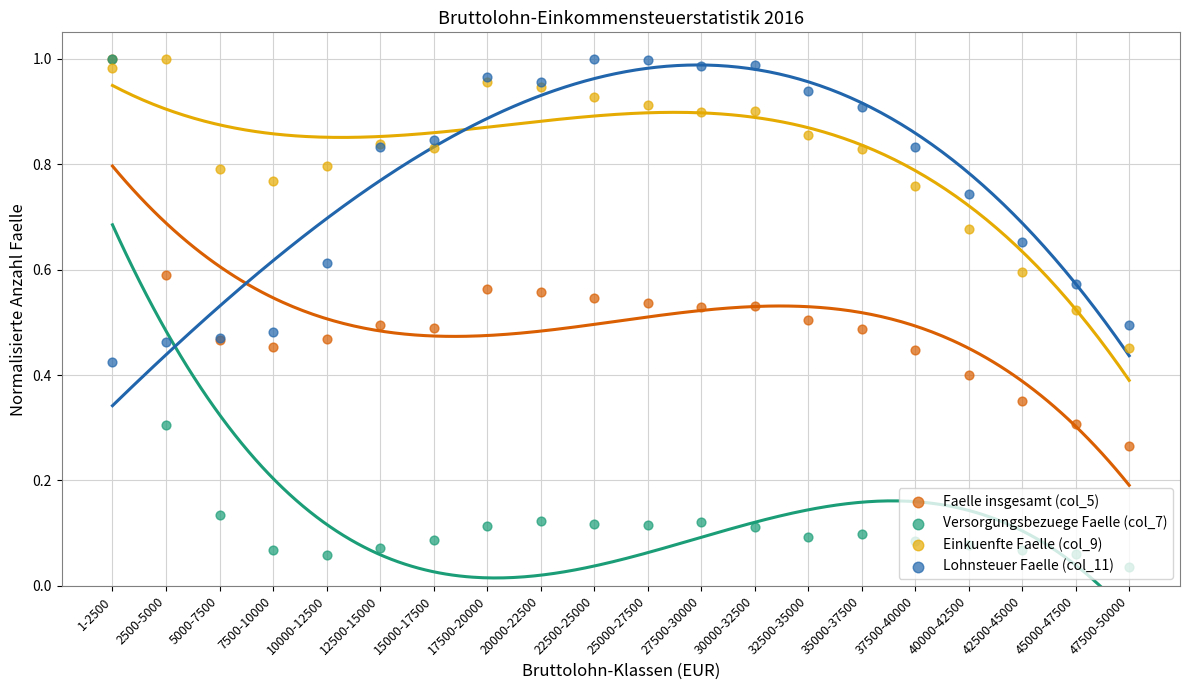

Which series reaches the minimum Y coordinate?

Versorgungsbezuege Faelle (col_7)